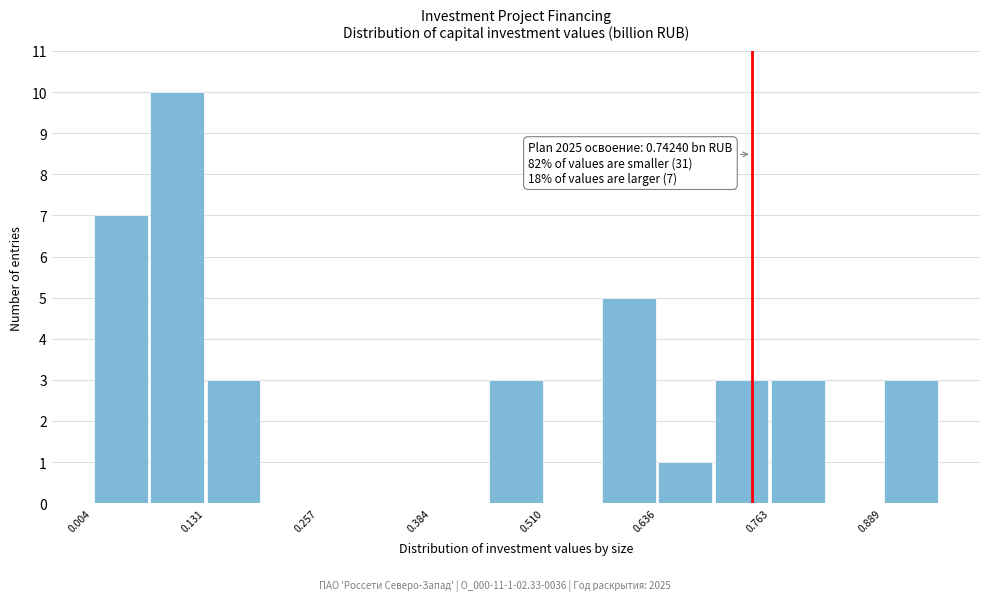

Read against the x-axis, roughly where is the centre of the tallest bar?

0.10